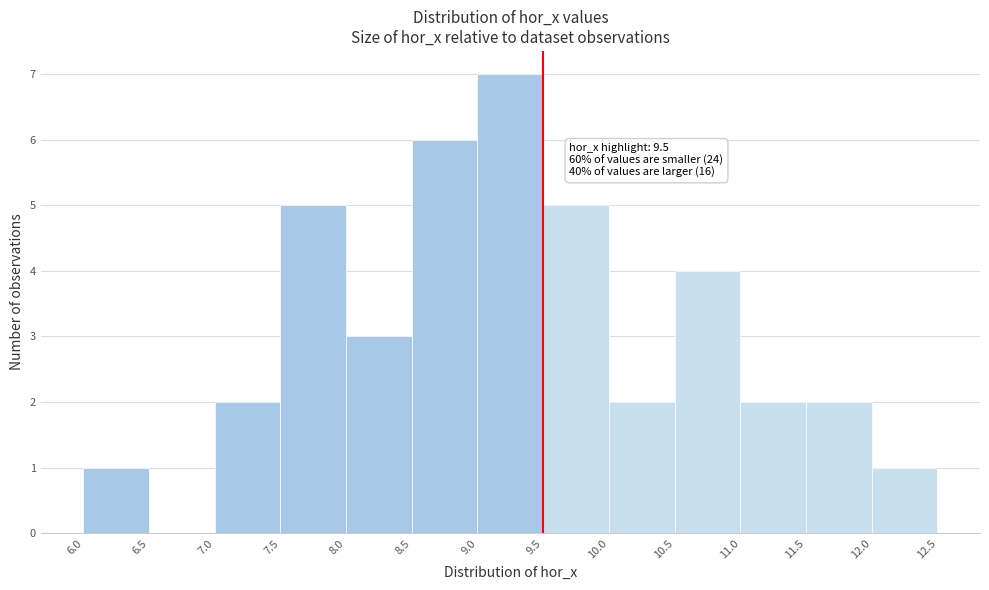

Which range on the x-axis has the tallest bar?

9.0 to 9.5